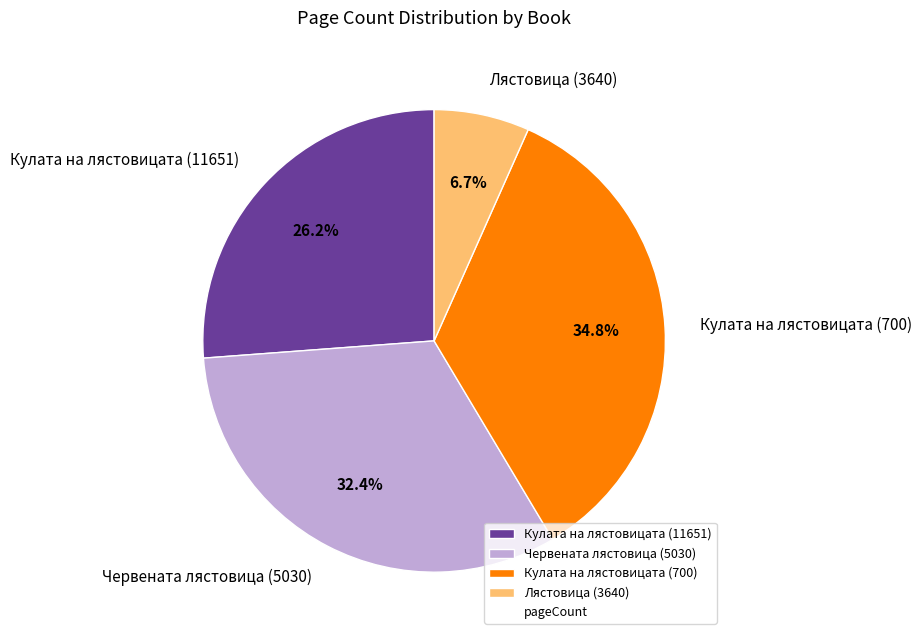

True or false: Лястовица (3640) accounts for 17% of the total.

False